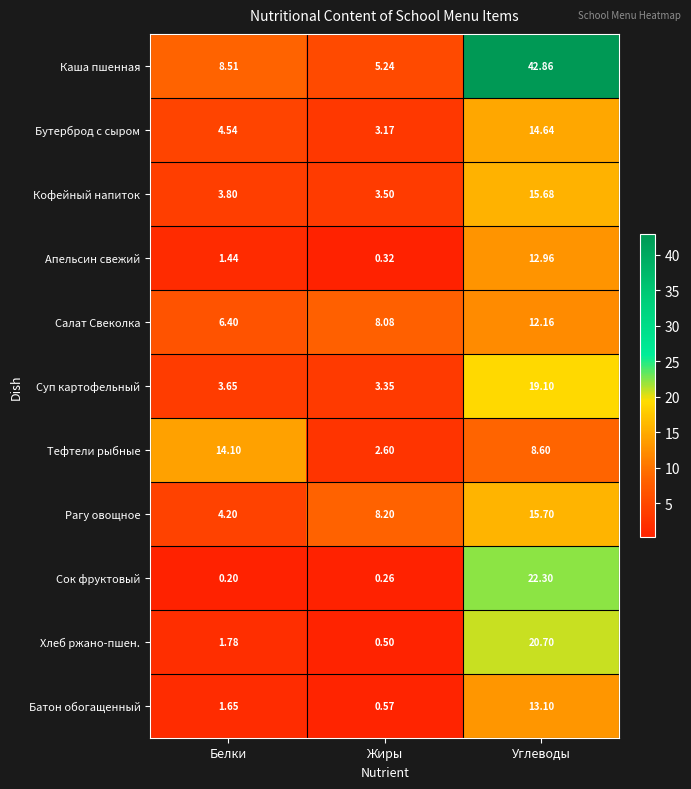

Which series has the largest range (max minus min)?

Каша пшенная